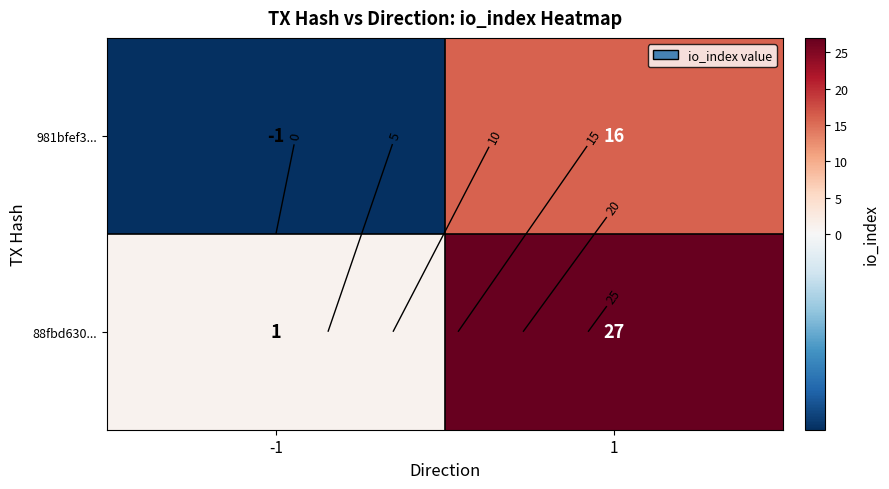

True or false: 88fbd630... has a value of 1 at -1.

True